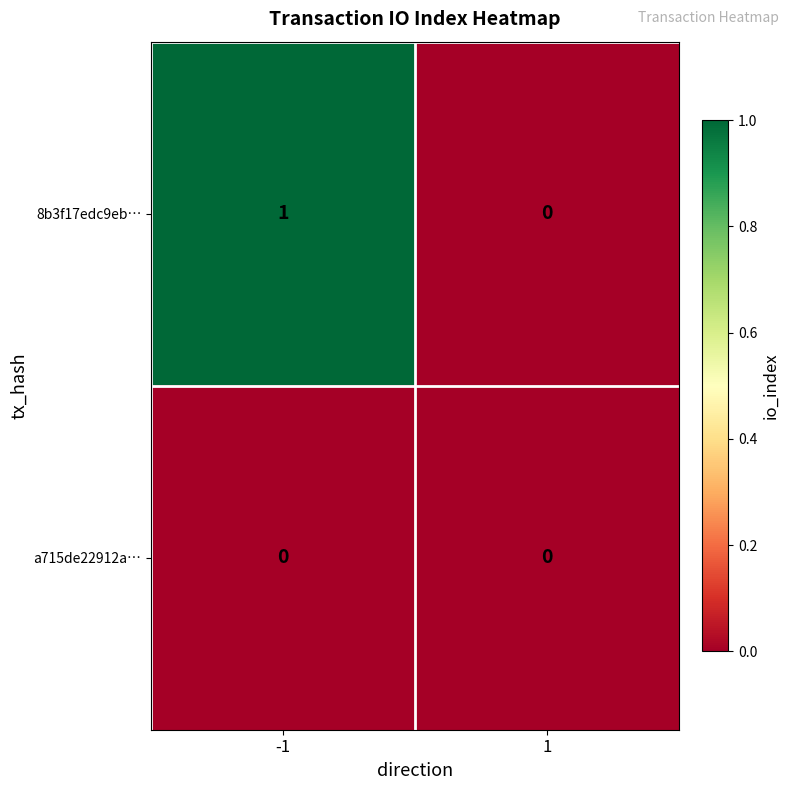

Which series has the largest total across all categories?

8b3f17edc9eb…